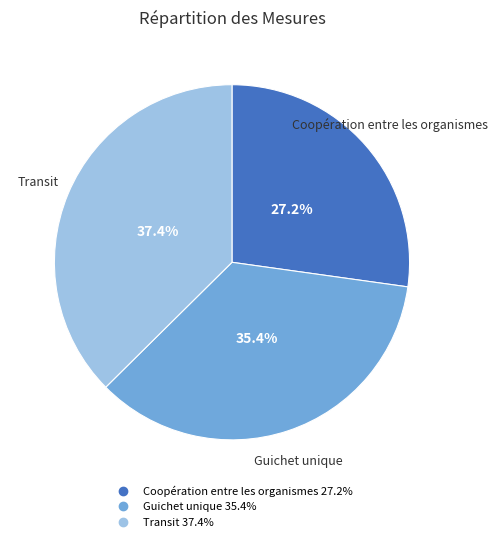

Is it true that Transit is 27% of the pie?

False